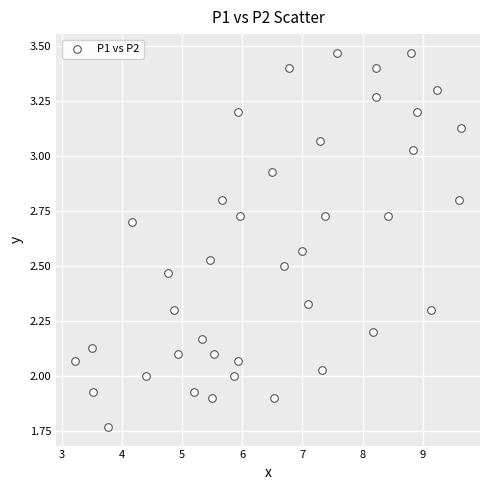

What is the range of X values (max minus min)?

6.4